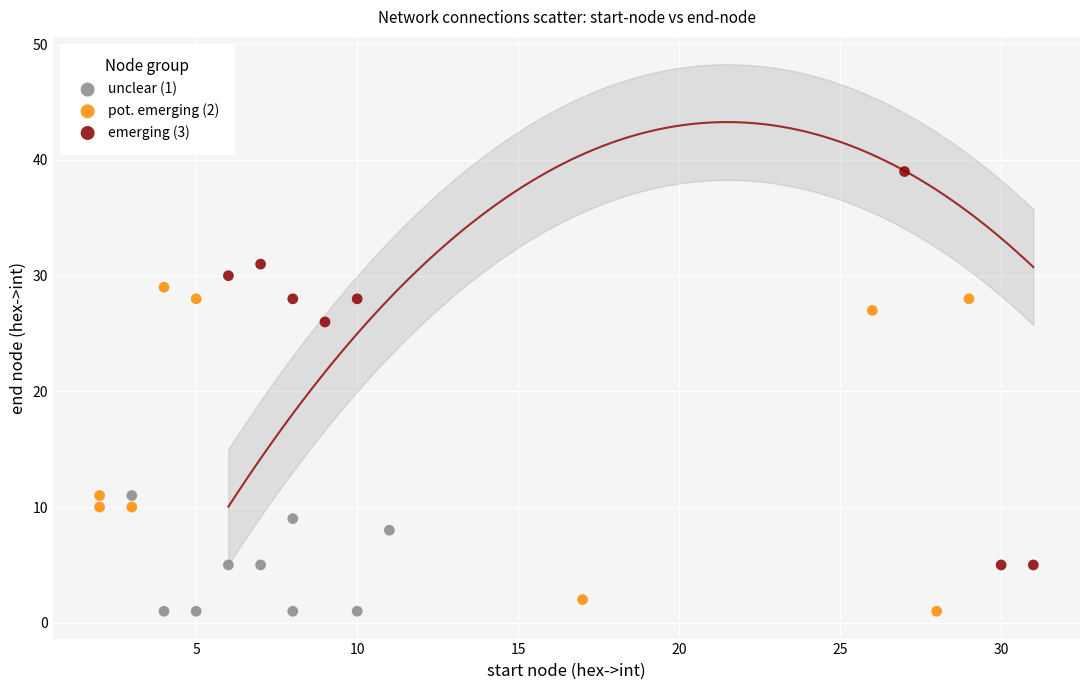

Which series has the largest Y range (max minus min)?

emerging (3)